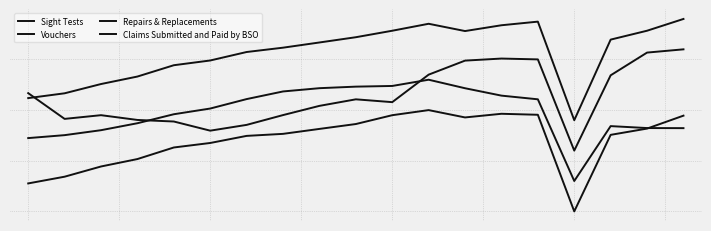

What is the difference between the maximum and minimum values in the Claims Submitted and Paid by BSO series?

1.0